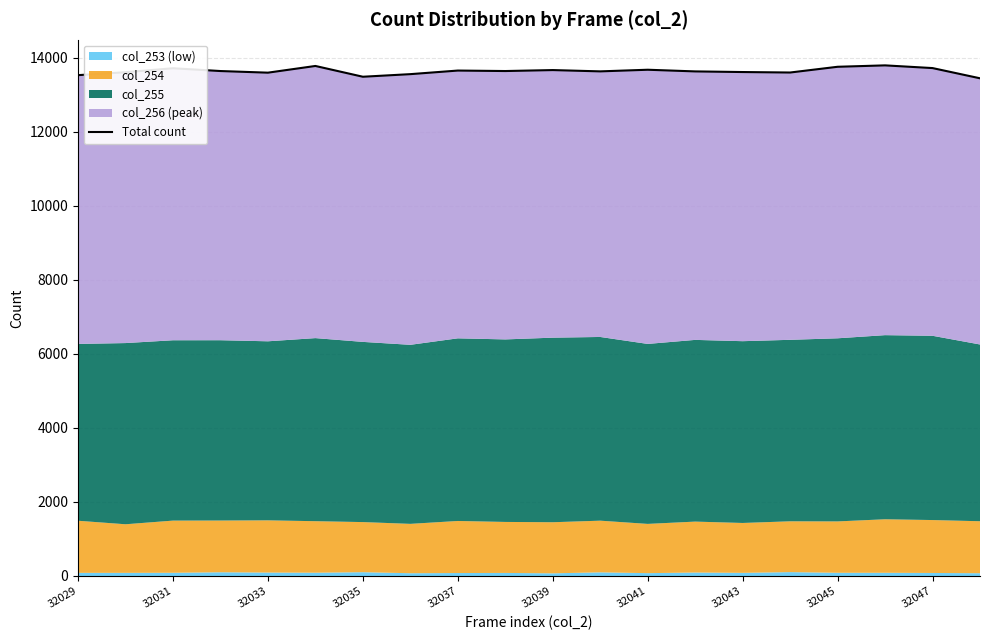

Which has a higher value, 32035 or 32037?

32037